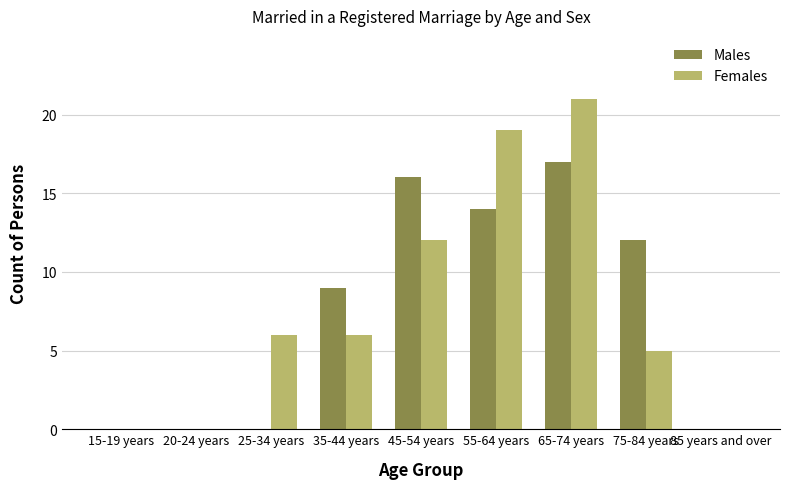

Where is Males nearest to the value 8?

35-44 years